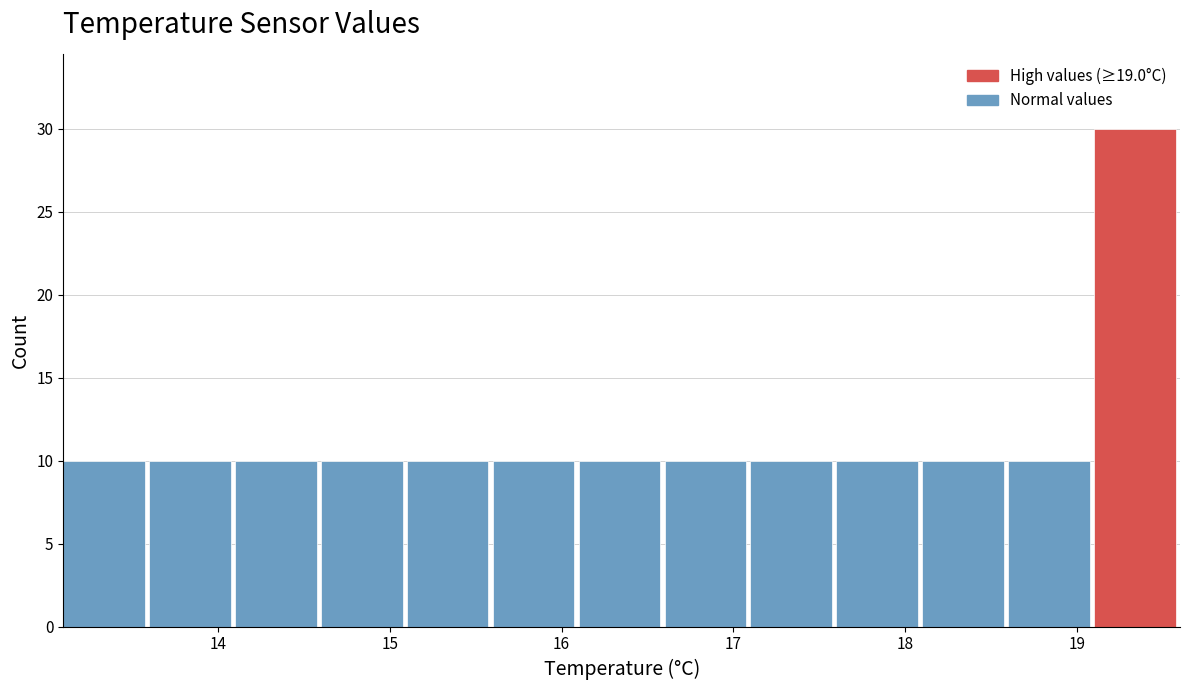

What is the height of the bar covering 19.1 to 19.6 on the x-axis? The values are not printed on the chart, so give them approximately, as read against the axis.

30